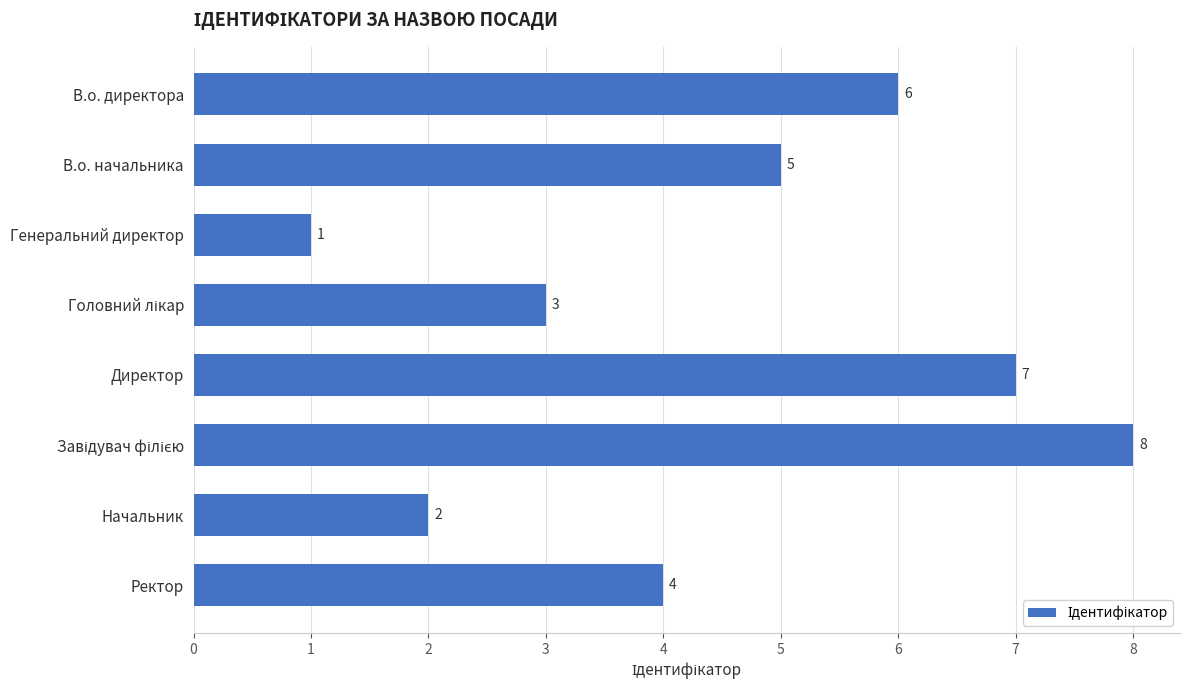

What is the ratio of the value at Начальник to the value at Директор?

0.3